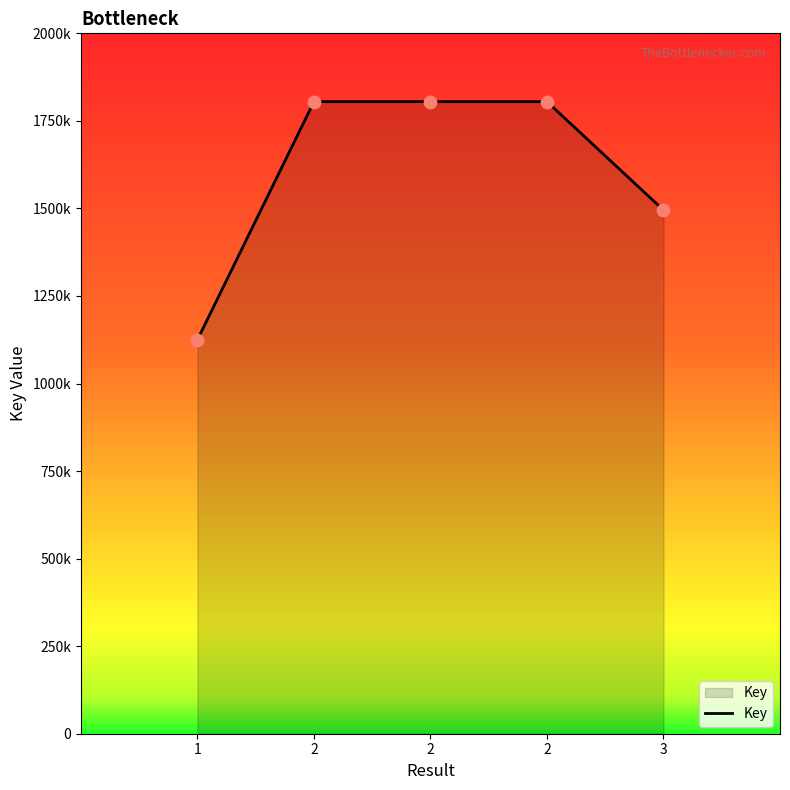

What is the change in value from 1 to 2?

+680040